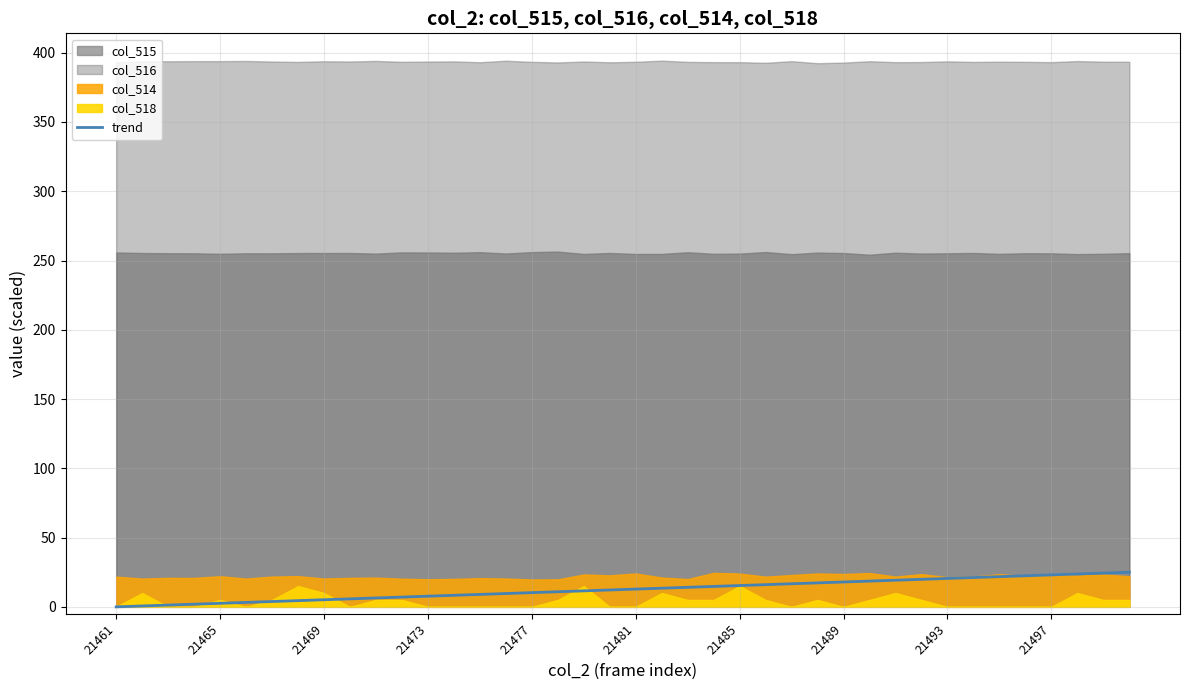

Reading left to right, what are all the values shown in this chart?

0.0	0.6	1.3	1.9	2.6	3.2	3.8	4.5	5.1	5.8	6.4	7.1	7.7	8.3	9.0	9.6	10.3	10.9	11.5	12.2	12.8	13.5	14.1	14.7	15.4	16.0	16.7	17.3	17.9	18.6	19.2	19.9	20.5	21.2	21.8	22.4	23.1	23.7	24.4	25.0